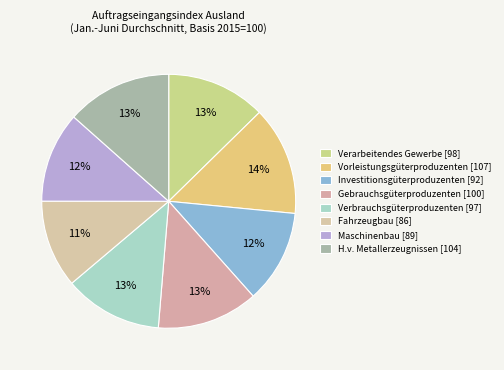

Between Verarbeitendes Gewerbe and Vorleistungsgüterproduzenten, which is larger?

Vorleistungsgüterproduzenten